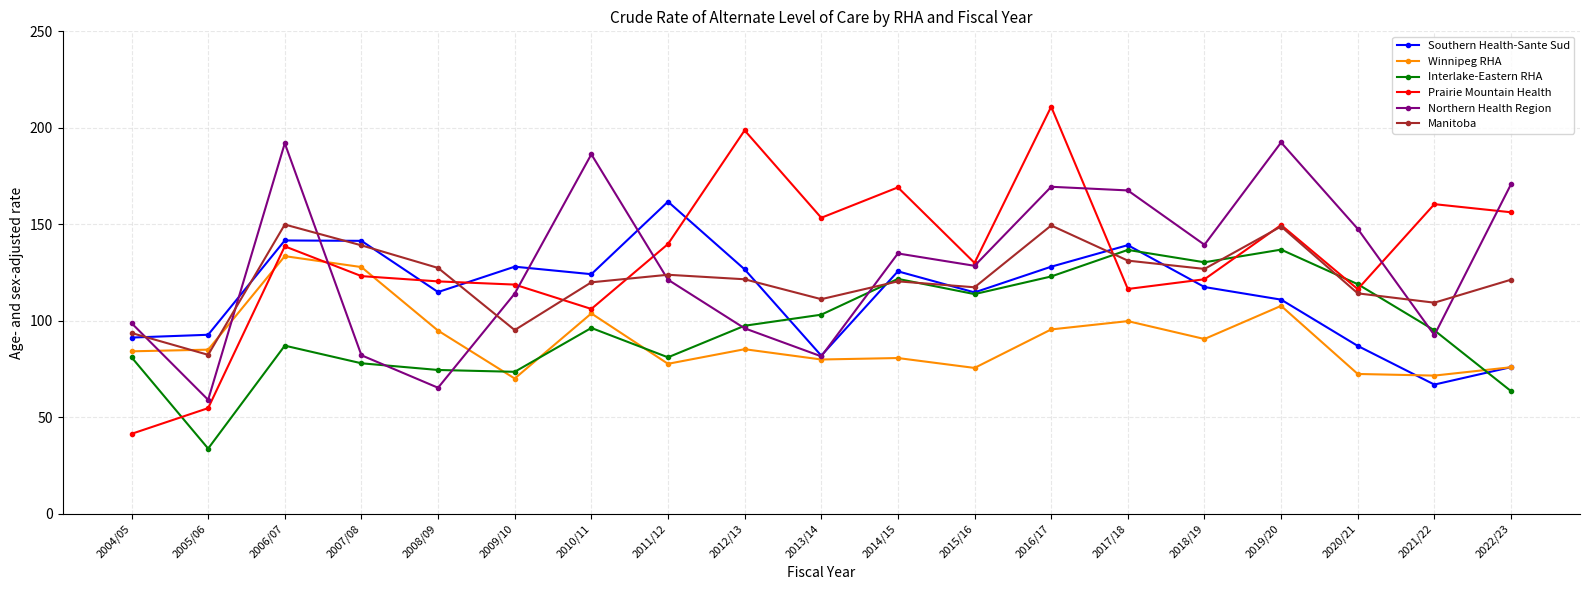

What is the difference between the Southern Health-Sante Sud values at 2017/18 and 2005/06?

46.4